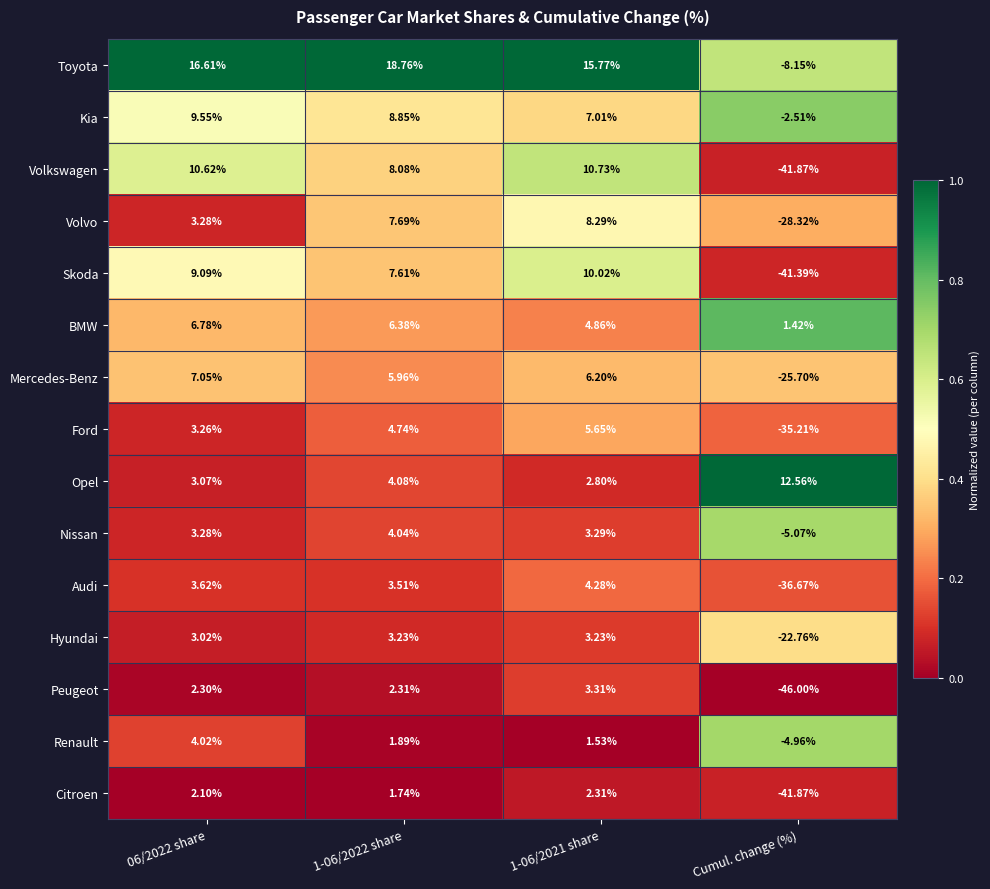

Which series has the largest range (max minus min)?

Volkswagen